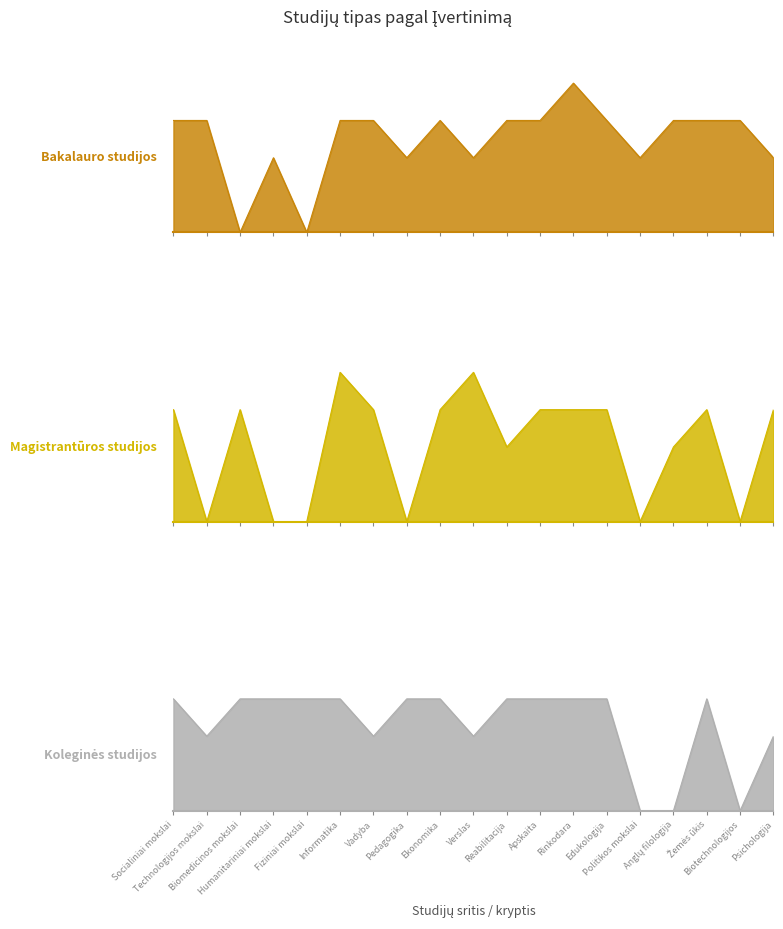

List the series in order of their overall mean, lowest first.

Magistrantūros studijos, Koleginės studijos, Bakalauro studijos